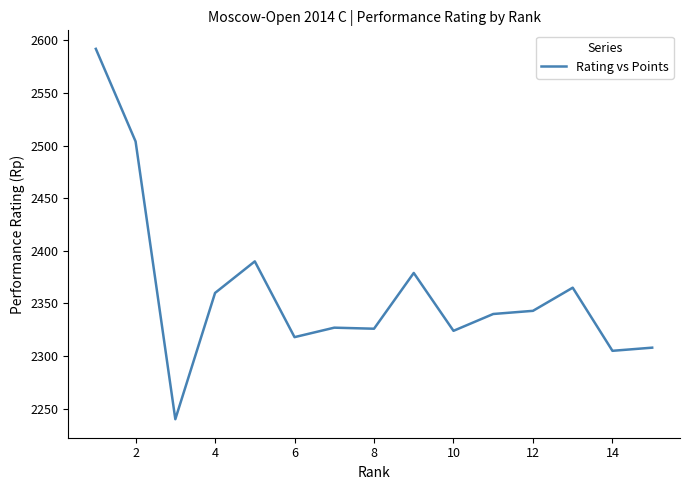

What is the sum of all values?

35421